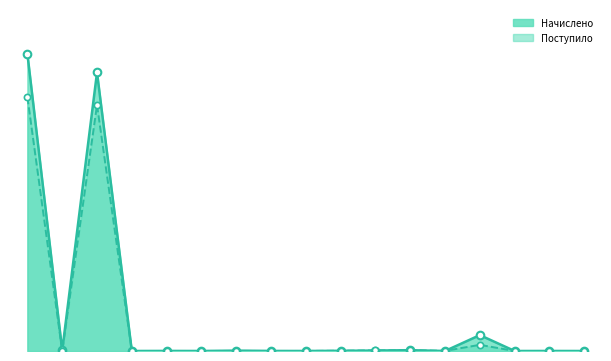

Which series reaches the minimum Y coordinate?

Поступило